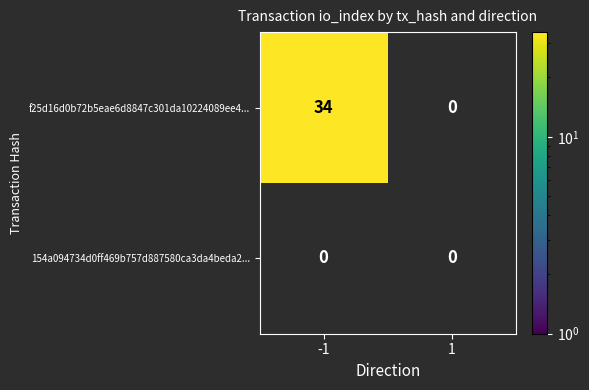

True or false: 154a094734d0ff469b757d887580ca3da4beda2 has a value of 0 at 1.

True